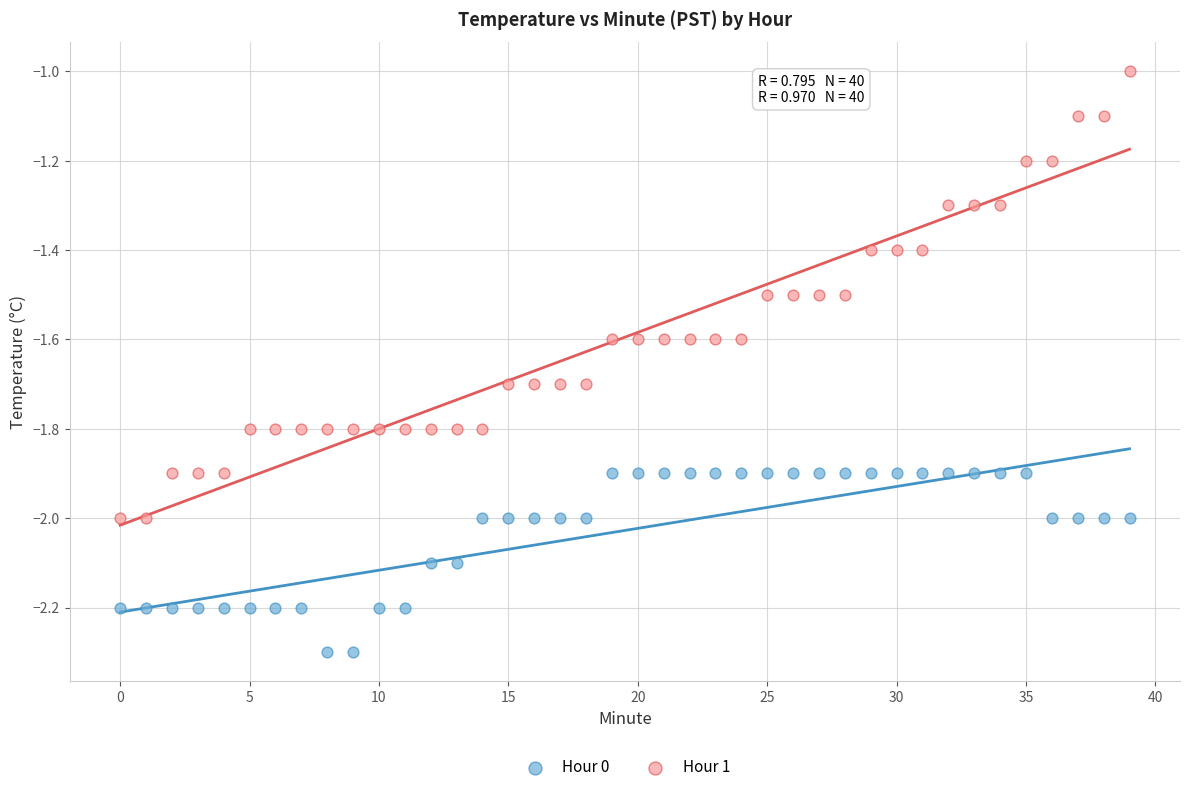

Which series has the widest spread of Y values?

Hour 1